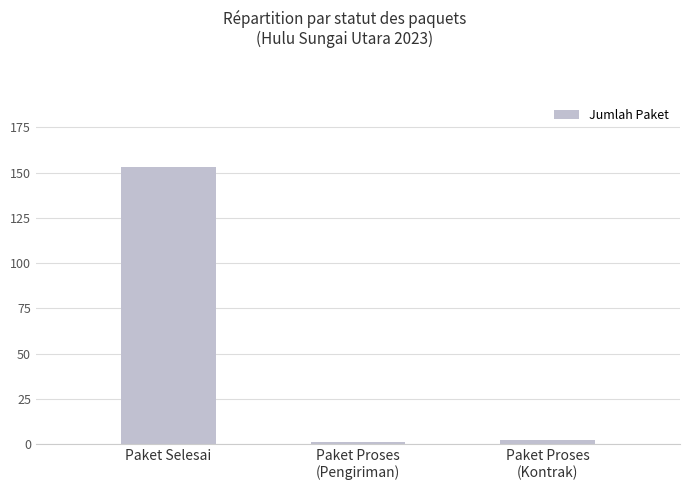

What is the change in value from Paket Proses
(Pengiriman) to Paket Proses
(Kontrak)?

+1